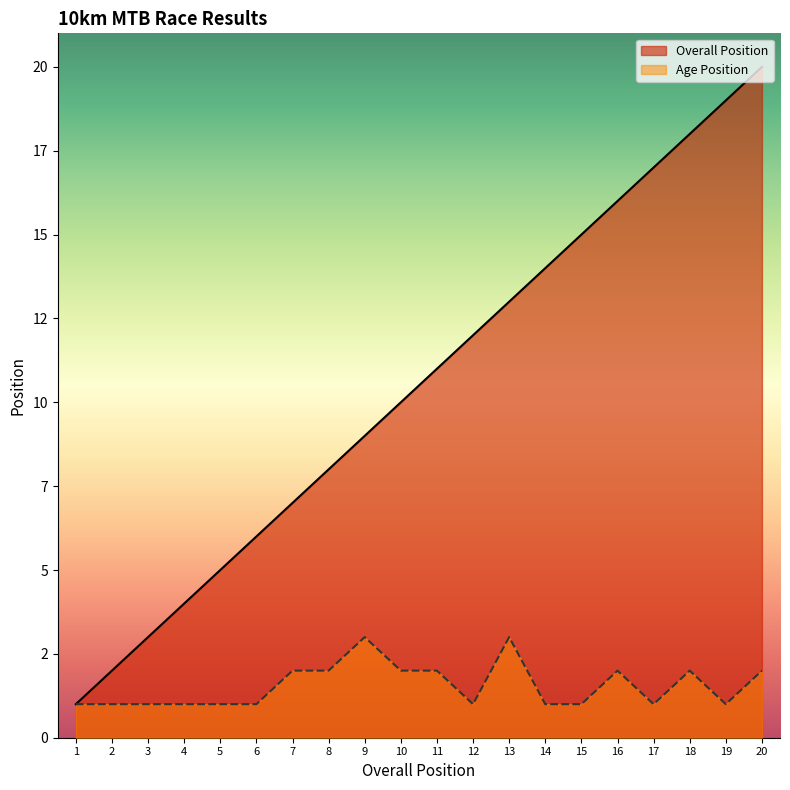

How many values in the Overall Position series are below 11?

10